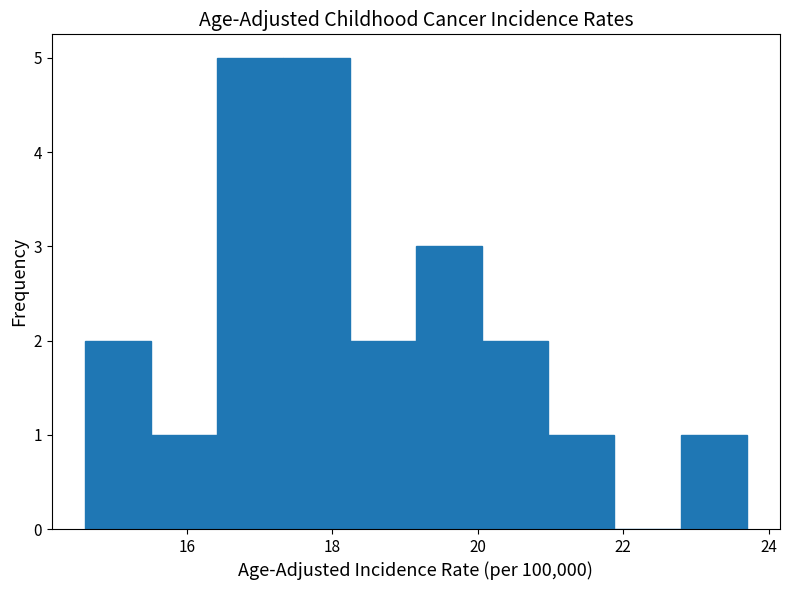

Reading left to right, list every bar in this chart as the range it spans on the x-axis followed by its height. Neither the bar edges nor the heights are printed on the chart, so give them approximately, as read against the axes.

14.6 to 15.6: 2
15.6 to 16.4: 1
16.4 to 17.4: 5
17.4 to 18.2: 5
18.2 to 19.2: 2
19.2 to 20.0: 3
20.0 to 21.0: 2
21.0 to 21.8: 1
21.8 to 22.8: 0
22.8 to 23.8: 1